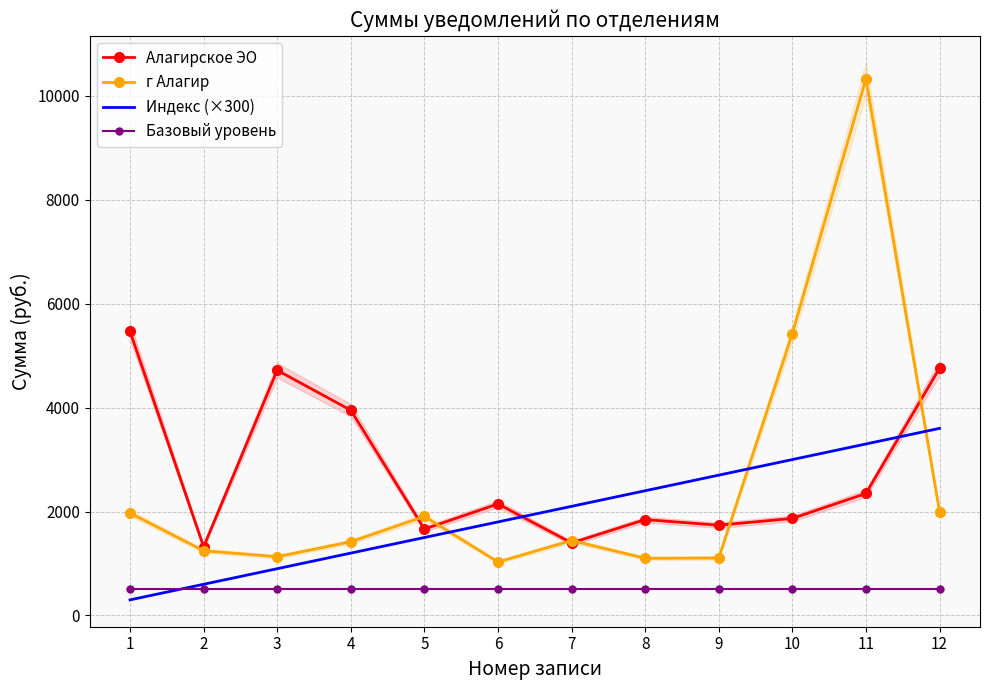

How many interior local valleys does the г Алагир series have?

3